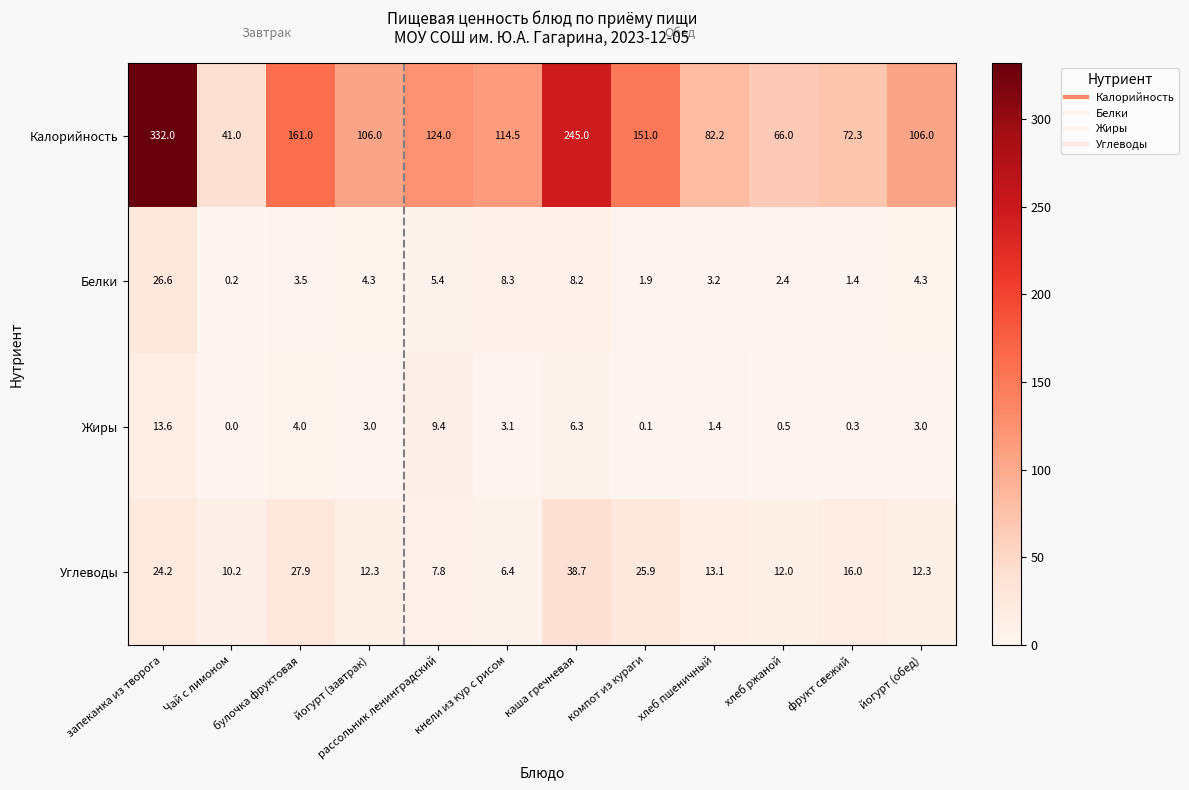

Which category has the highest value in the Жиры series?

запеканка из творога